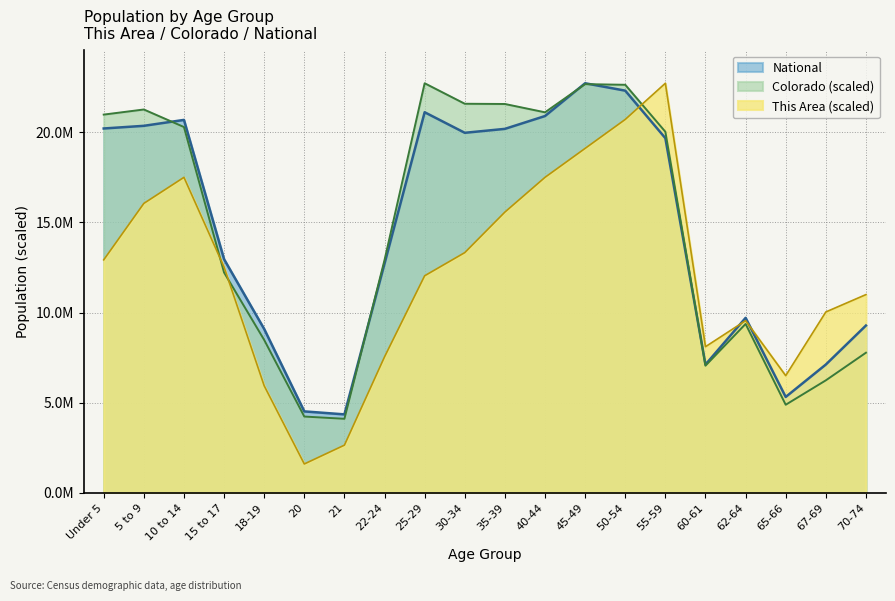

What are all the series names shown in the legend?

National, Colorado (scaled), This Area (scaled)